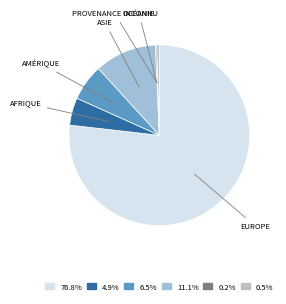

Is there any slice that represents more than half of the pie?

Yes